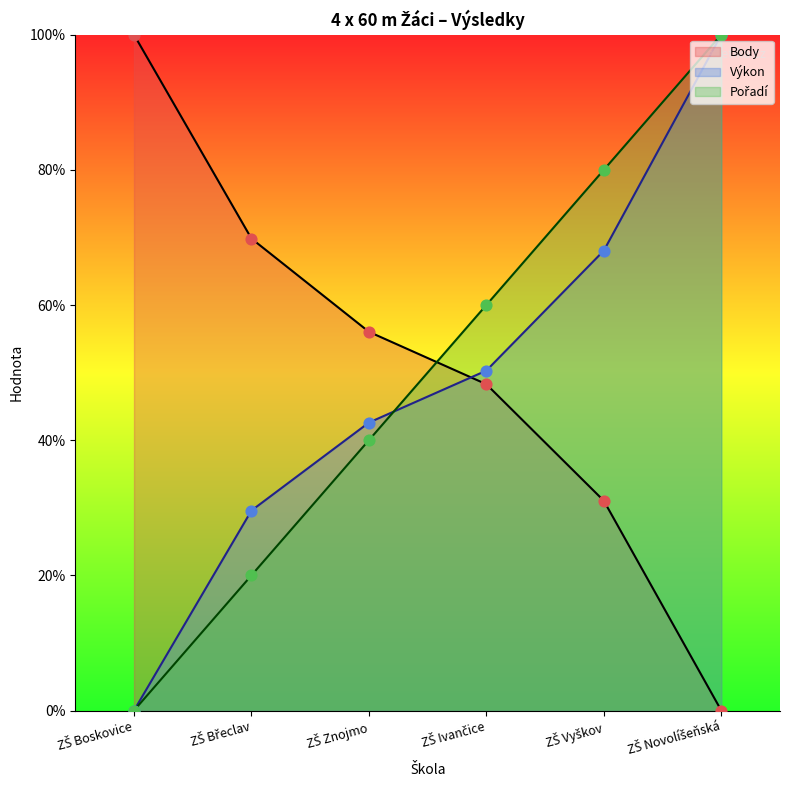

What are all the series names shown in the legend?

Pořadí, Výkon, Body